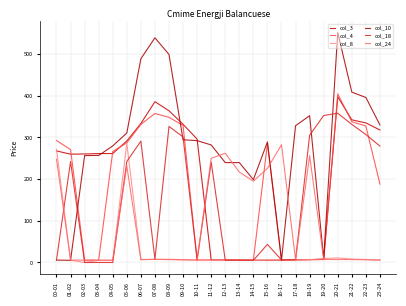

Does the chart display data point markers on the line(s)?

No